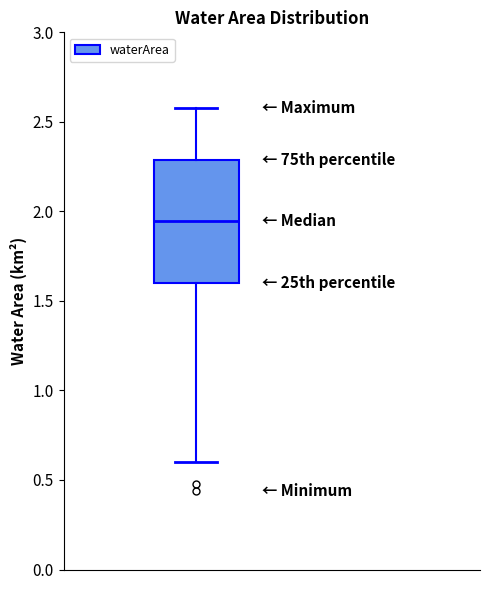

Read this box plot against the y-axis: the position of the median line, the range covered by the box, and the ends of both whiskers. The values are not printed on the chart, so give them approximately, as read against the axis.

median 1.95, box 1.60 to 2.30, whiskers 0.60 to 2.60